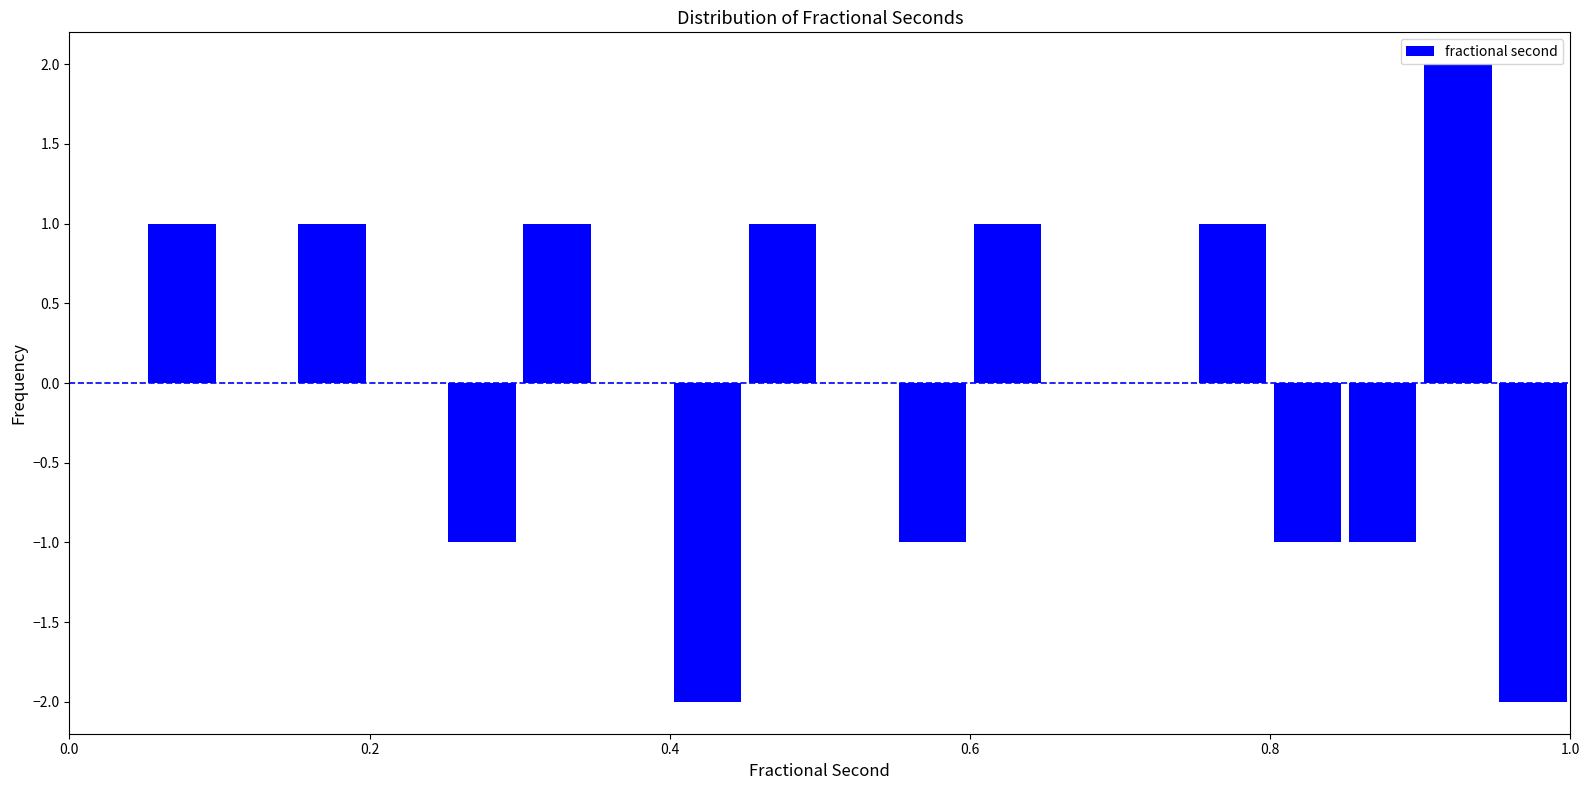

Around what value on the x-axis is the tallest bar? Give the approximate position of its centre, as read against the axis.

0.92